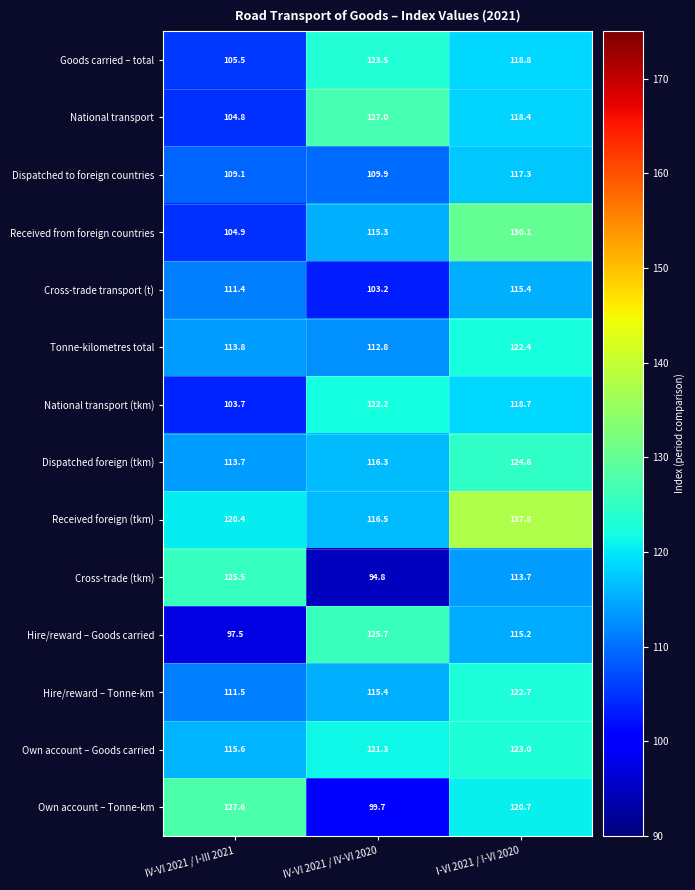

Where does the Cross-trade transport (t) series first go above 111?

IV-VI 2021 / I-III 2021